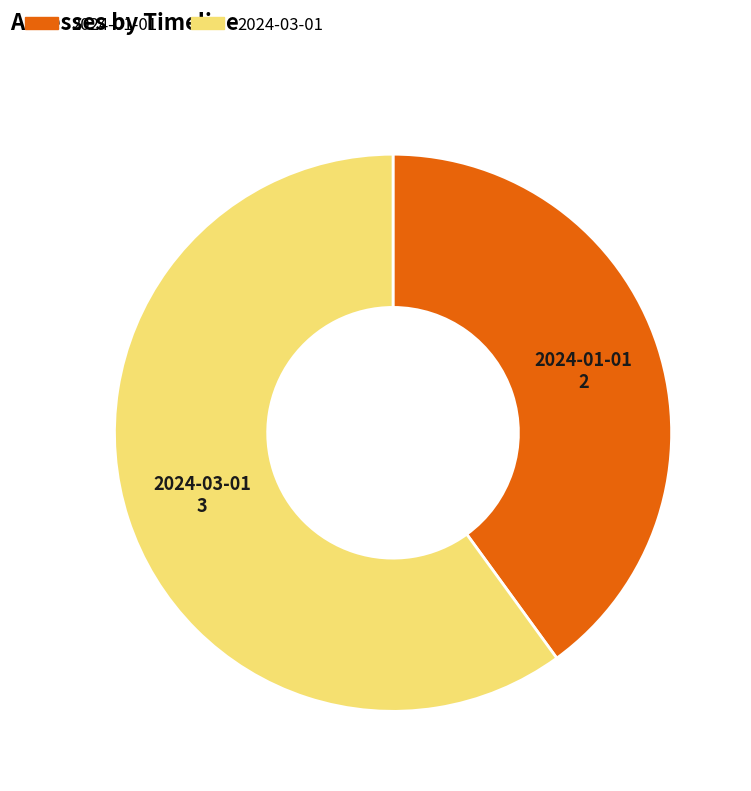

Is there a majority slice in this chart?

Yes